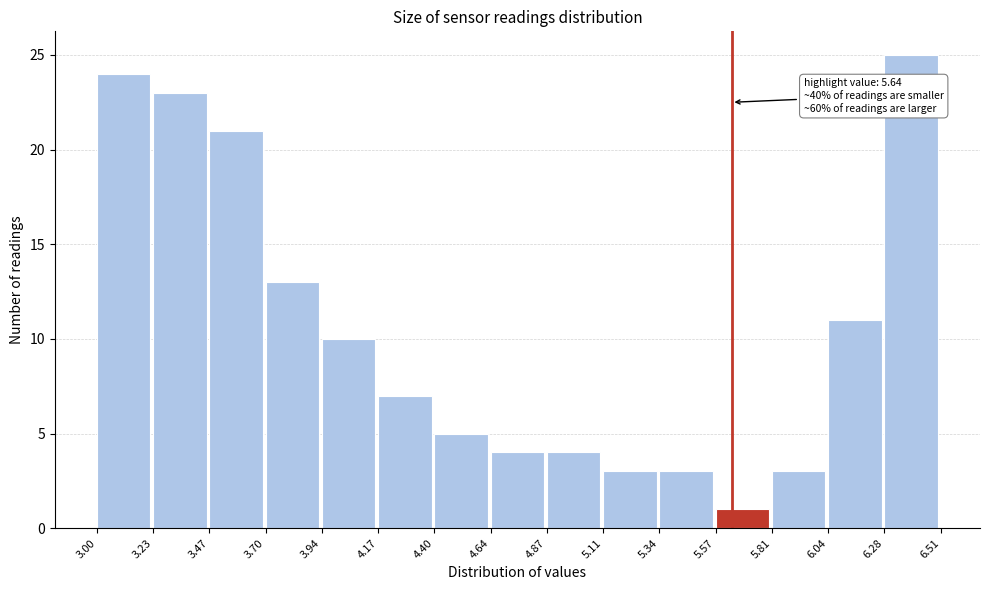

Over which range of the x-axis is the bar tallest?

6.28 to 6.51